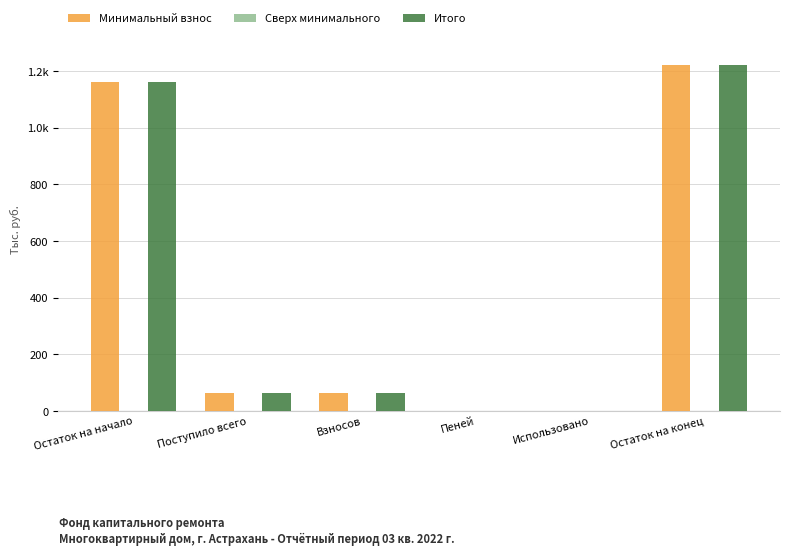

What is the label of the 2nd bar from the left?

Поступило всего